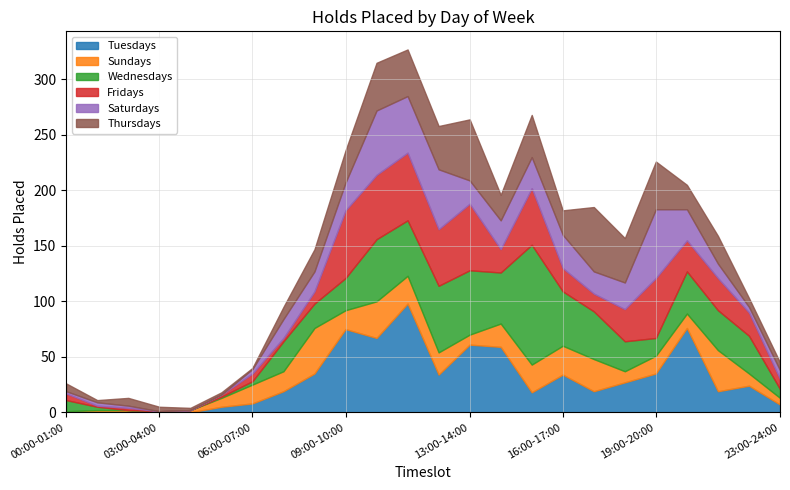

Which series changed the most between 10:00-11:00 and 18:00-19:00?

Tuesdays